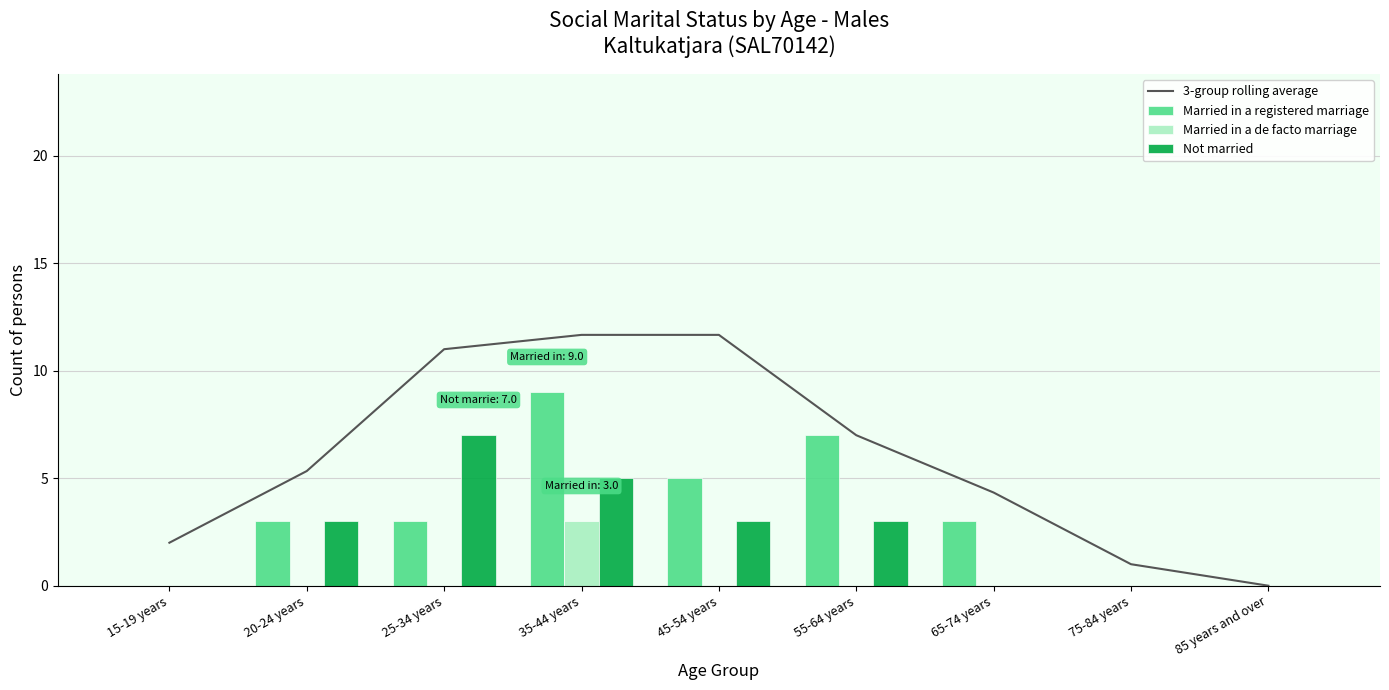

At which label is Married in a de facto marriage closest to 1?

15-19 years